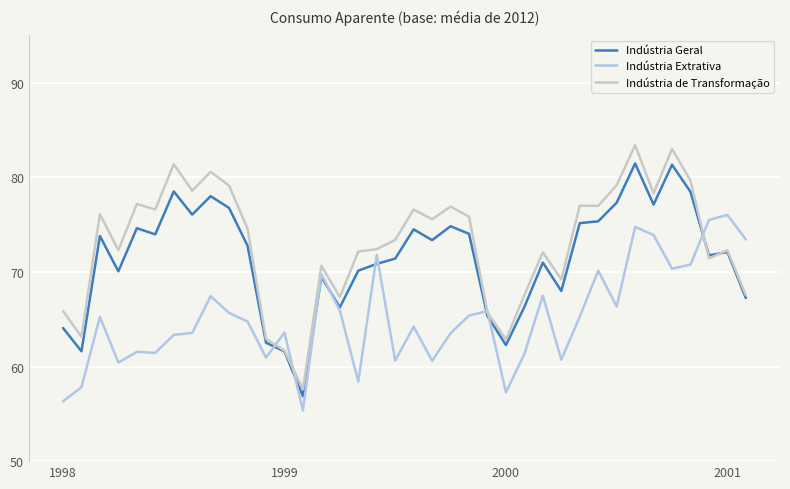

List the series in order of their overall mean, lowest first.

Indústria Extrativa, Indústria Geral, Indústria de Transformação